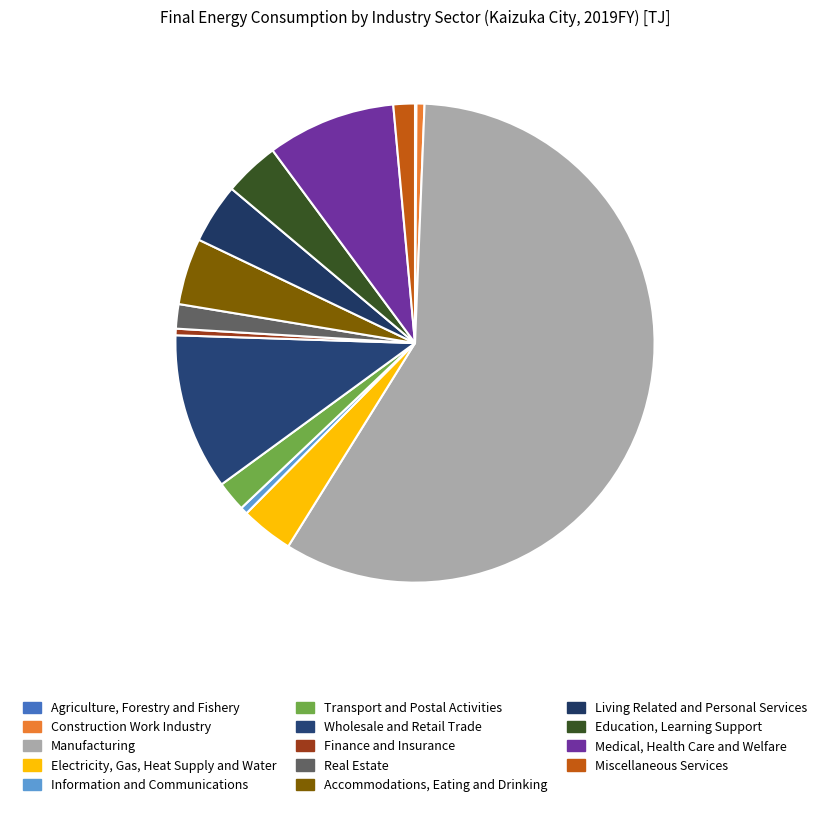

What percentage is the Accommodations, Eating and Drinking slice, to the nearest percent?

4%